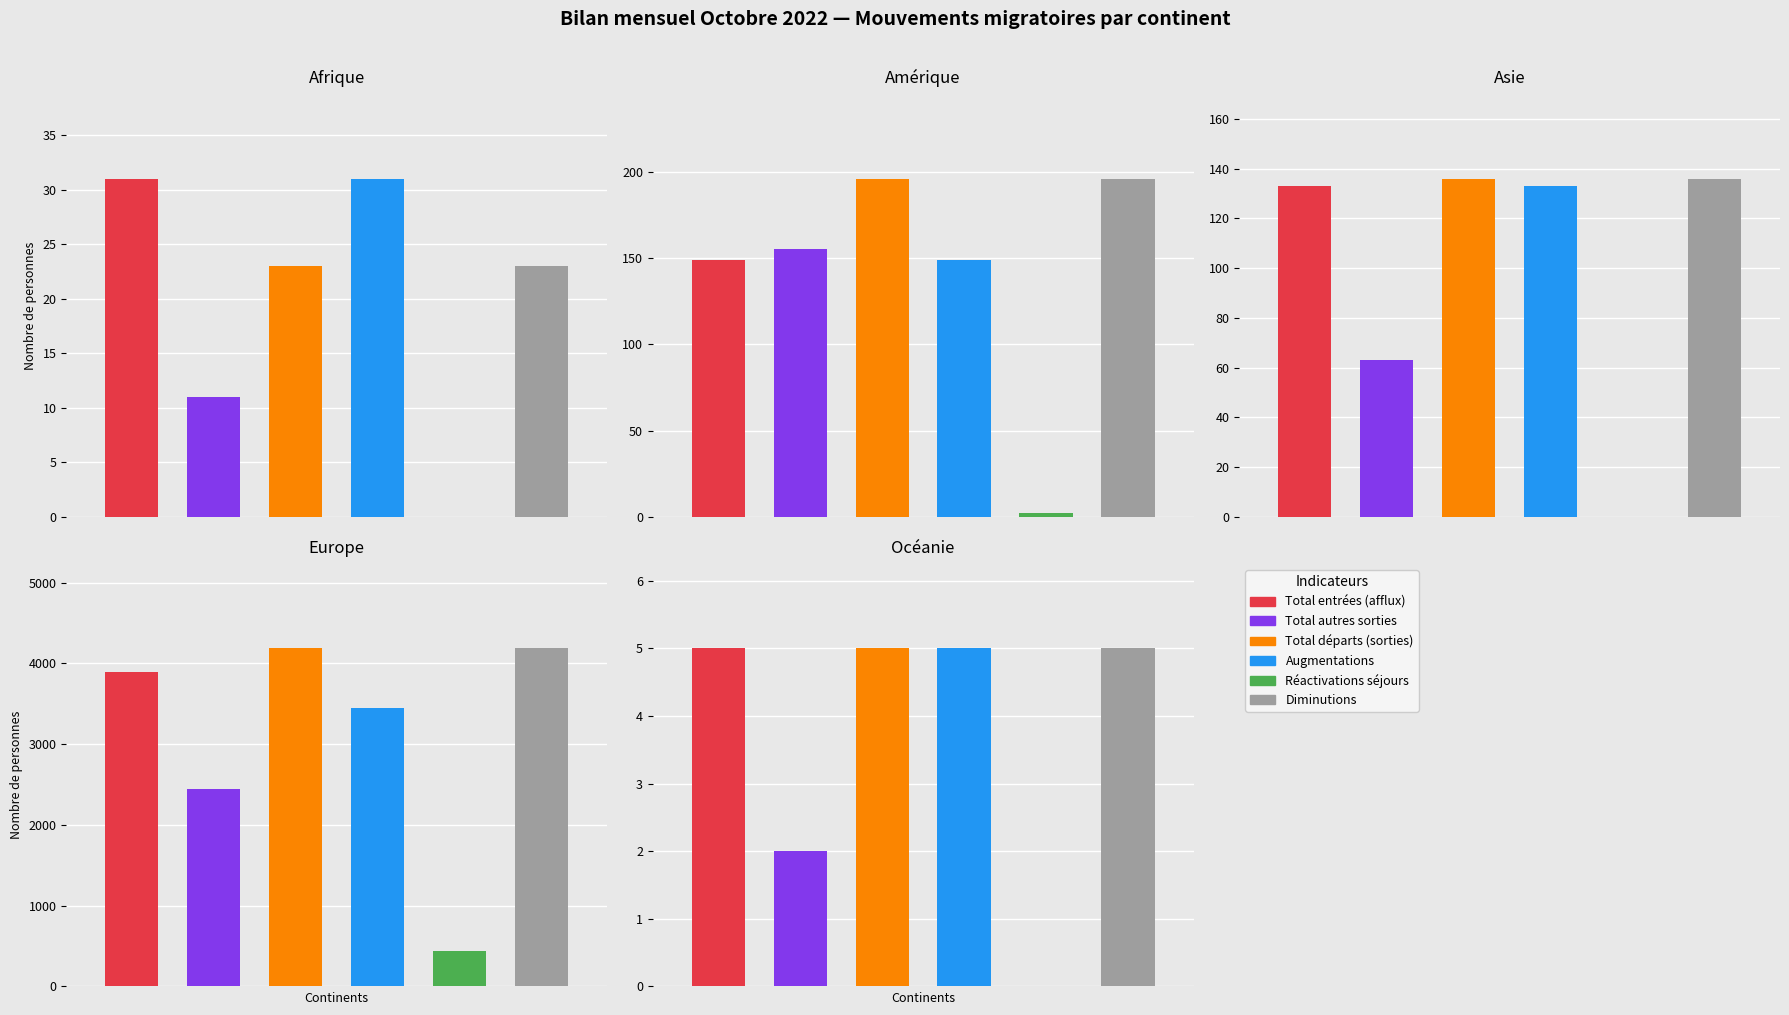

What is the maximum value for Réactivations séjours?

444